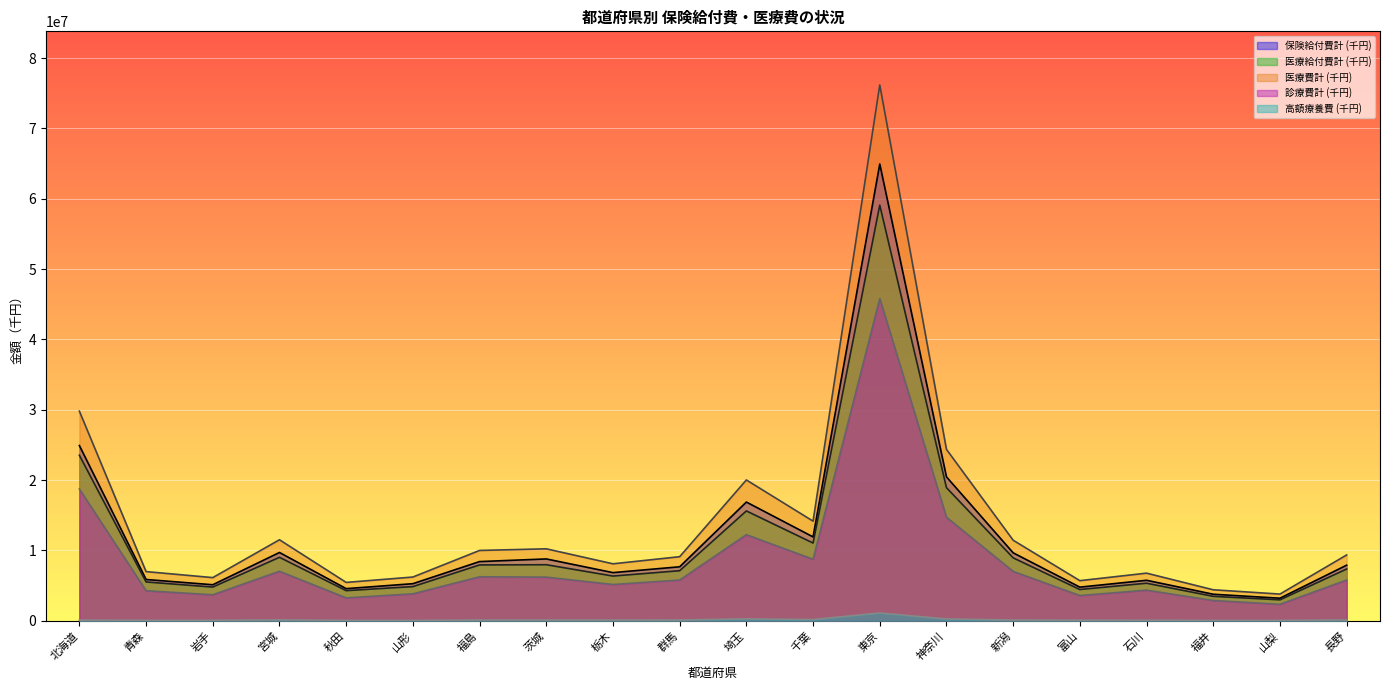

What position from the right is 群馬?

11